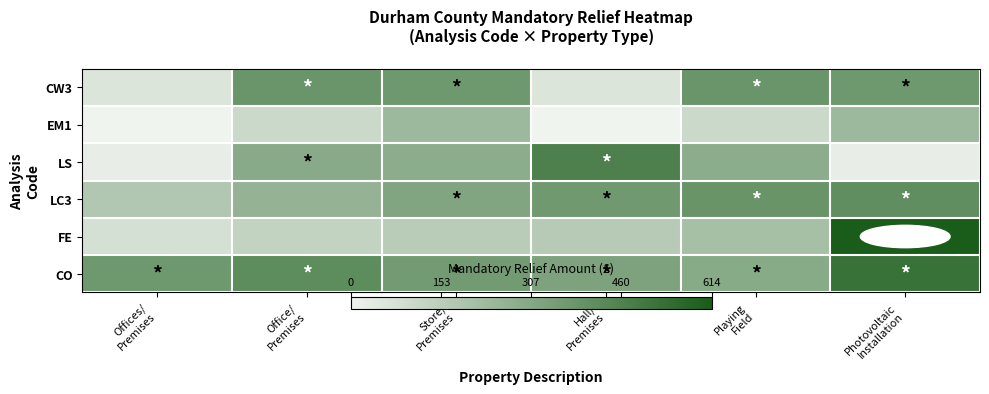

Reading right to left, list all the values displayed in this chart.

CO: Photovoltaic
Installation=522.2	Playing
Field=299.0	Hall/
Premises=327.7	Store/
Premises=356.4	Office/
Premises=419.8	Offices/
Premises=370.1
FE: Photovoltaic
Installation=614.4	Playing
Field=208.9	Hall/
Premises=165.9	Store/
Premises=159.7	Office/
Premises=131.1	Offices/
Premises=77.8
LC3: Photovoltaic
Installation=410.4	Playing
Field=388.4	Hall/
Premises=364.0	Store/
Premises=316.6	Office/
Premises=259.5	Offices/
Premises=179.6
LS: Photovoltaic
Installation=22.3	Playing
Field=287.5	Hall/
Premises=466.2	Store/
Premises=287.5	Office/
Premises=297.5	Offices/
Premises=22.3
EM1: Photovoltaic
Installation=236.7	Playing
Field=110.0	Hall/
Premises=0.4	Store/
Premises=236.7	Office/
Premises=110.0	Offices/
Premises=0.4
CW3: Photovoltaic
Installation=370.9	Playing
Field=383.5	Hall/
Premises=59.4	Store/
Premises=370.9	Office/
Premises=383.5	Offices/
Premises=59.4